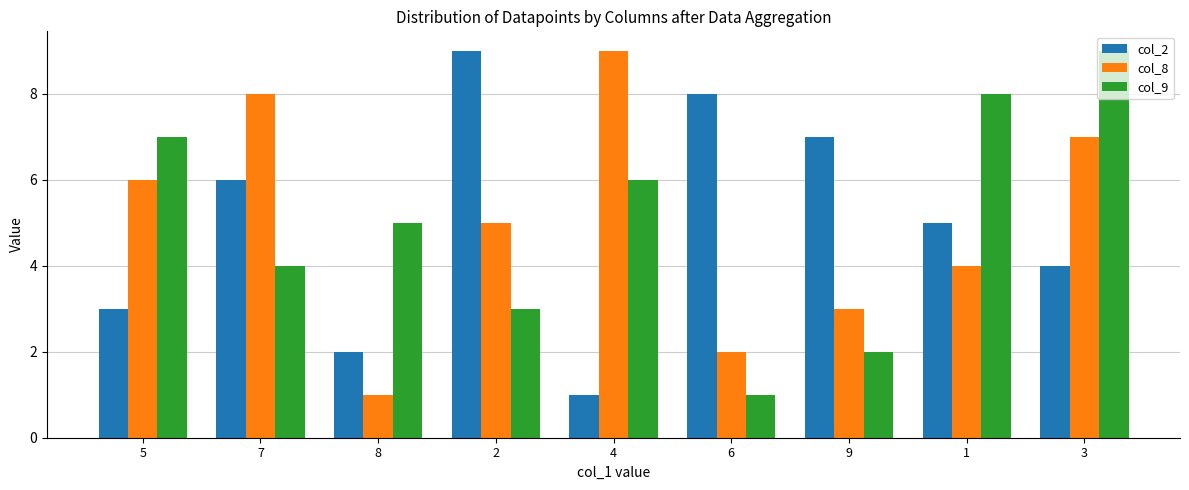

What is the label of the 3rd bar from the right?

9